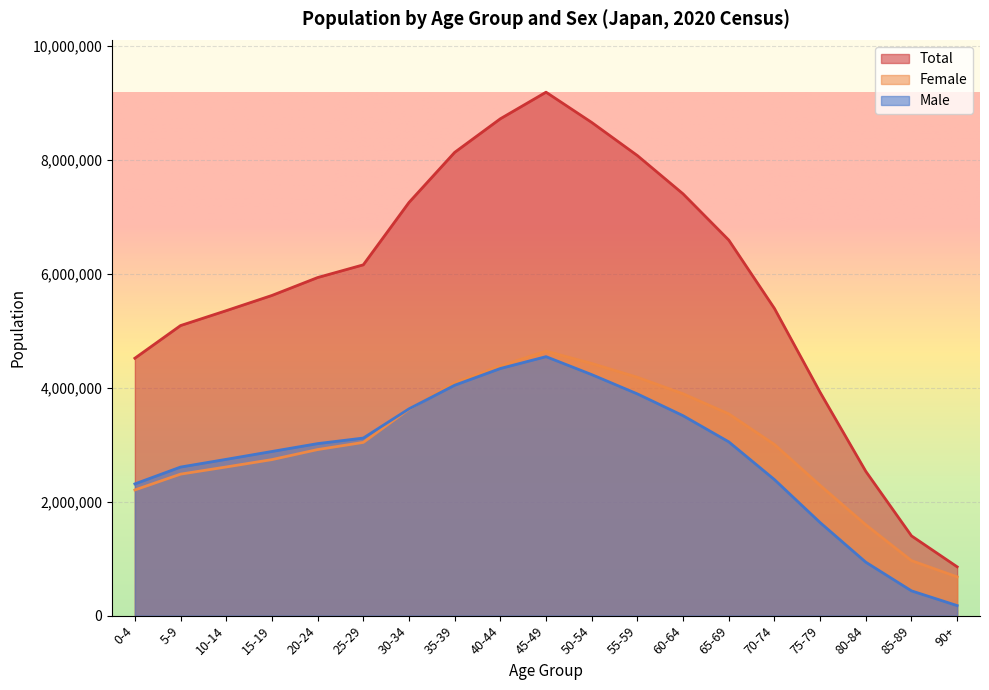

What is the smallest value displayed?

176452